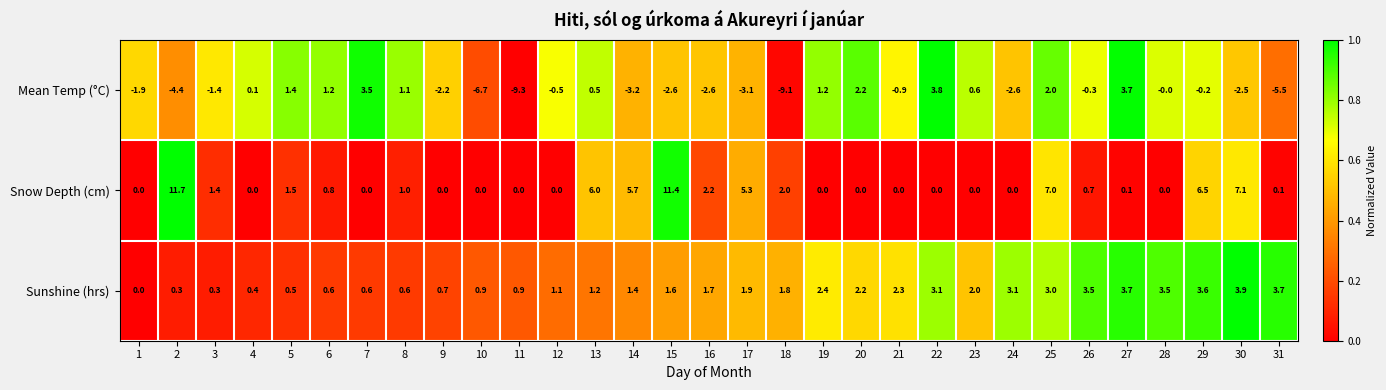

Rank the series at 26 from highest to lowest value.

Sunshine (hrs), Snow Depth (cm), Mean Temp (°C)